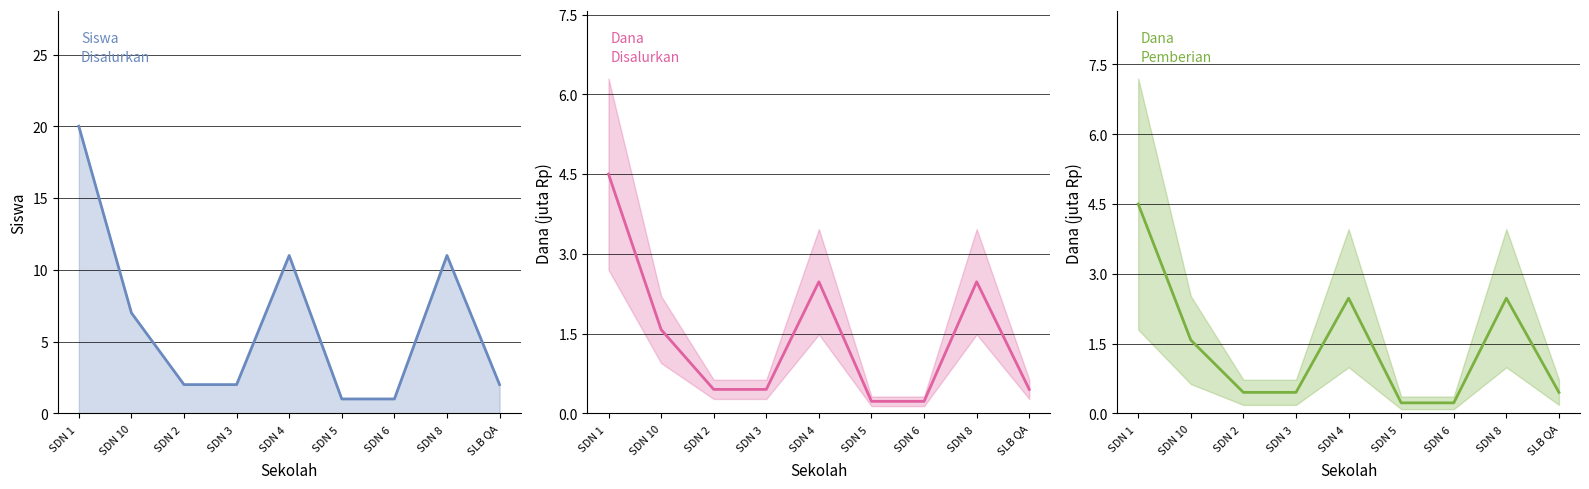

Between SDN 1  and SDN 6 , which is larger?

SDN 1 